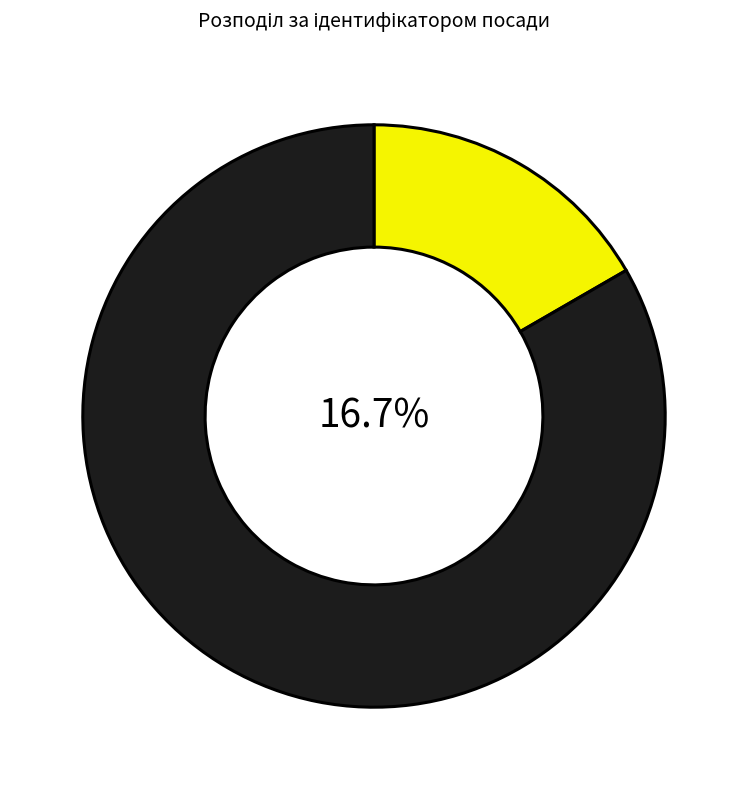

Which category has the biggest portion of the pie?

Завідувач філією